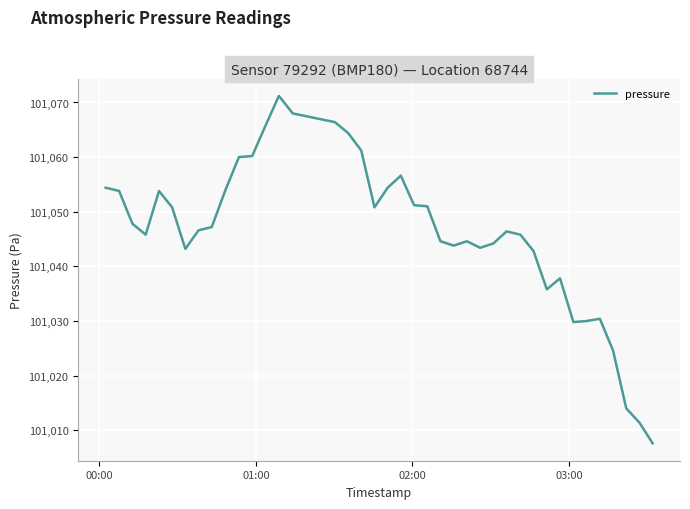

What is the minimum value shown in the chart?

101007.6